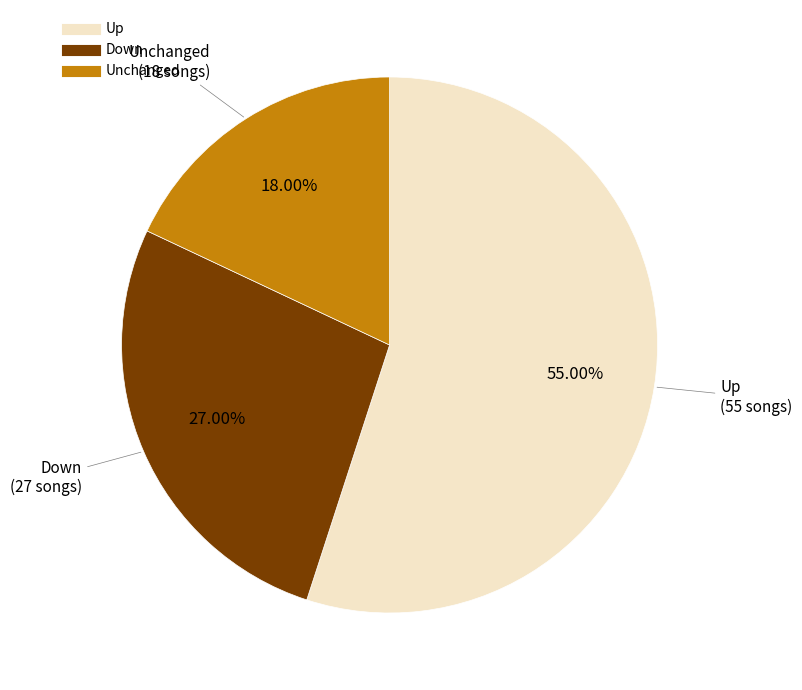

Does any single category account for the majority?

Yes